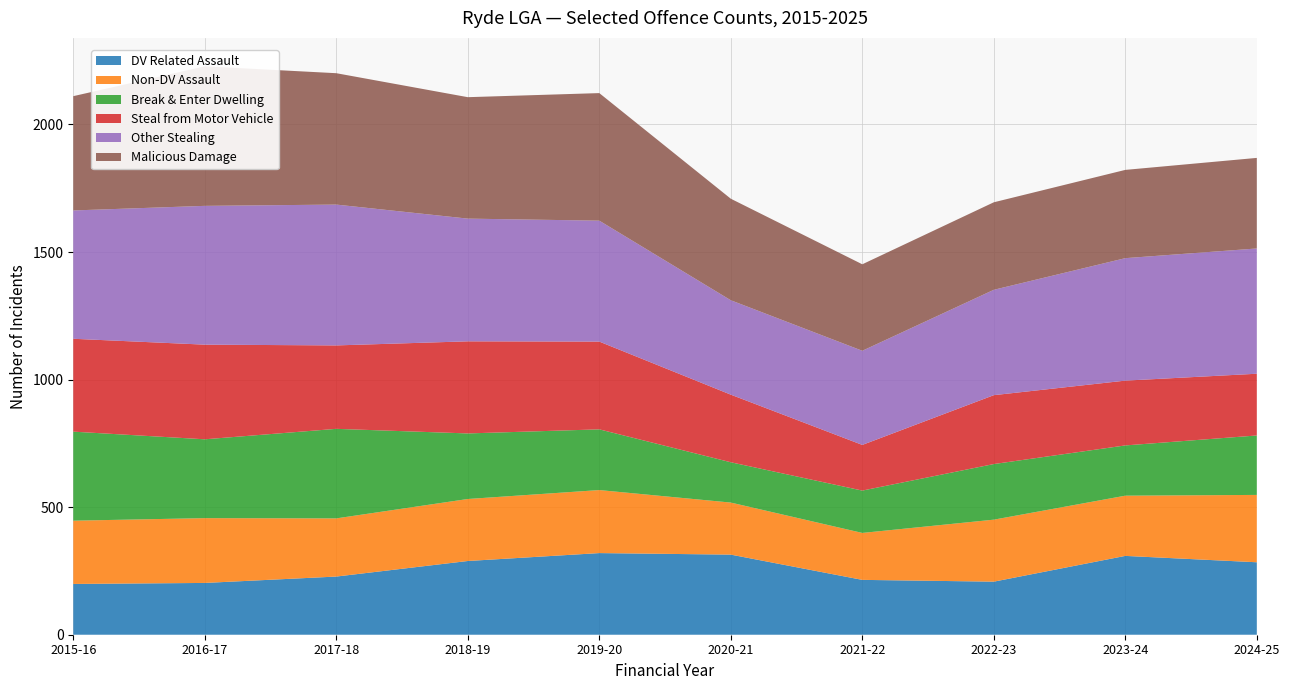

Reading left to right, transcribe all the data shown in this chart.

DV Related Assault: 2015-16=199	2016-17=203	2017-18=228	2018-19=289	2019-20=320	2020-21=314	2021-22=215	2022-23=208	2023-24=309	2024-25=284
Non-DV Assault: 2015-16=248	2016-17=254	2017-18=228	2018-19=243	2019-20=247	2020-21=204	2021-22=184	2022-23=243	2023-24=236	2024-25=264
Break & Enter Dwelling: 2015-16=349	2016-17=309	2017-18=351	2018-19=257	2019-20=238	2020-21=158	2021-22=166	2022-23=218	2023-24=197	2024-25=233
Steal from Motor Vehicle: 2015-16=364	2016-17=371	2017-18=327	2018-19=361	2019-20=344	2020-21=265	2021-22=179	2022-23=270	2023-24=254	2024-25=242
Other Stealing: 2015-16=503	2016-17=544	2017-18=552	2018-19=481	2019-20=474	2020-21=370	2021-22=369	2022-23=413	2023-24=480	2024-25=491
Malicious Damage: 2015-16=448	2016-17=547	2017-18=515	2018-19=476	2019-20=500	2020-21=398	2021-22=339	2022-23=343	2023-24=346	2024-25=355